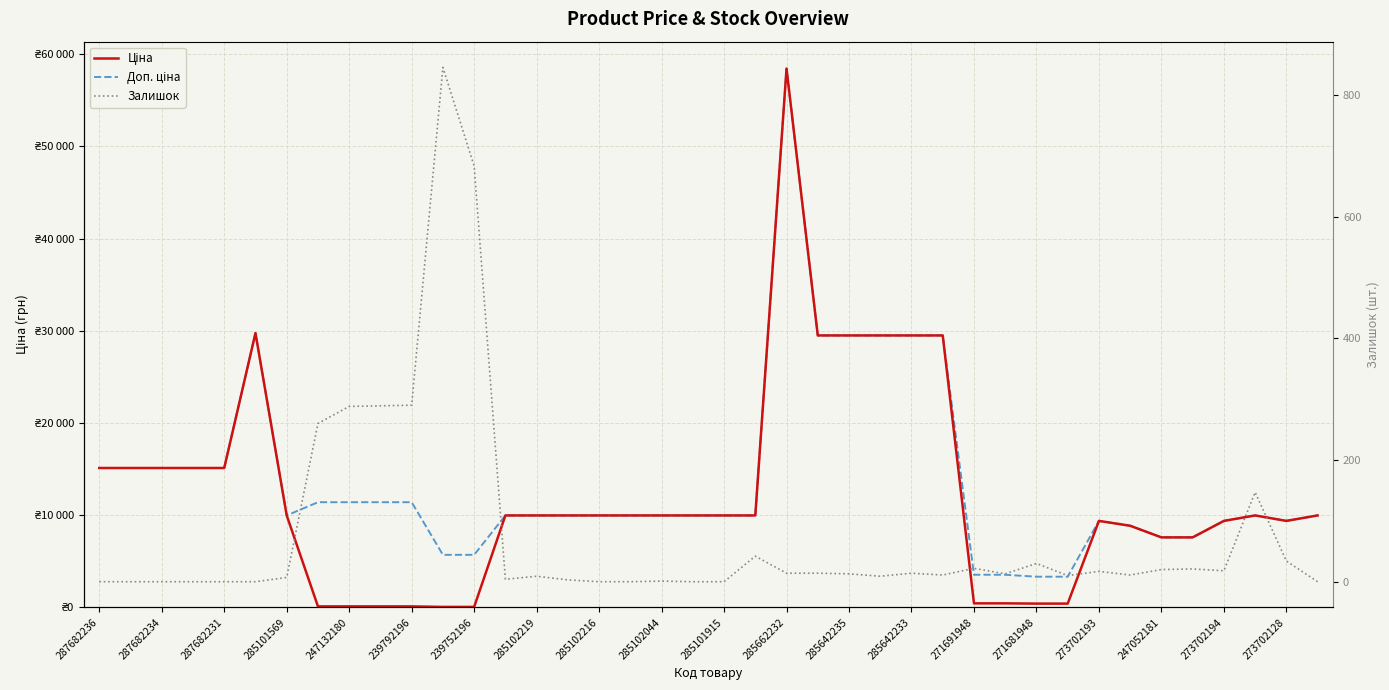

At which category does the chart reach its peak across all series?

285662232